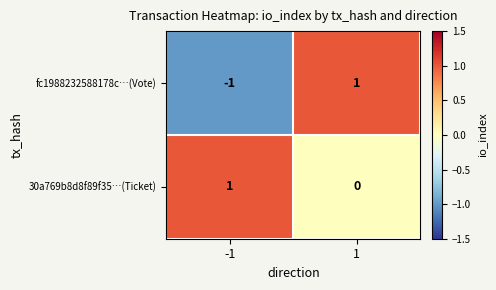

Reading left to right, what are all the values shown in this chart?

fc1988232588178c…(Vote): -1=-1	1=1
30a769b8d8f89f35…(Ticket): -1=1	1=0